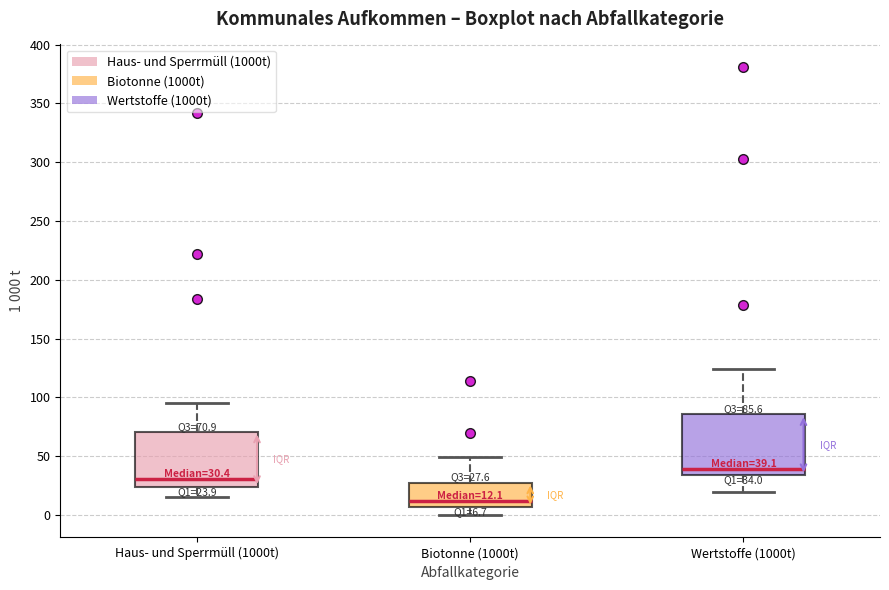

Which box has the highest median line?

Wertstoffe (1000t)